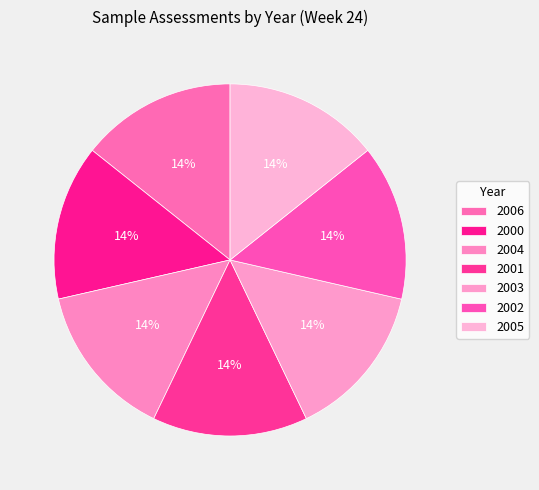

How many slices are in this pie chart?

7